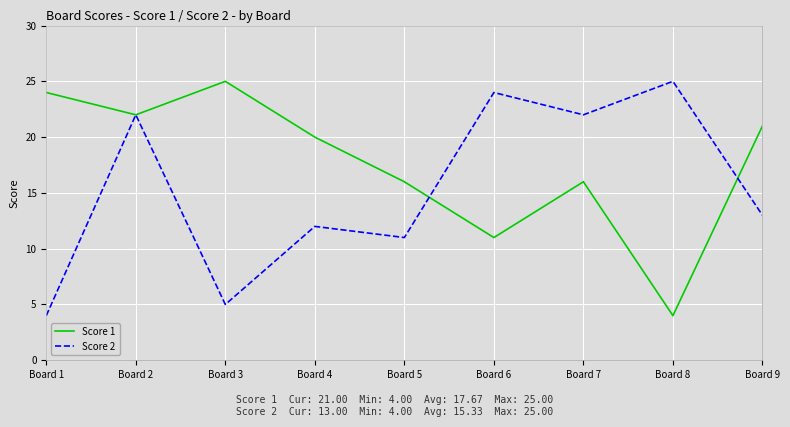

Reading left to right, list all the values displayed in this chart.

Score 1: Board 1=24	Board 2=22	Board 3=25	Board 4=20	Board 5=16	Board 6=11	Board 7=16	Board 8=4	Board 9=21
Score 2: Board 1=4	Board 2=22	Board 3=5	Board 4=12	Board 5=11	Board 6=24	Board 7=22	Board 8=25	Board 9=13